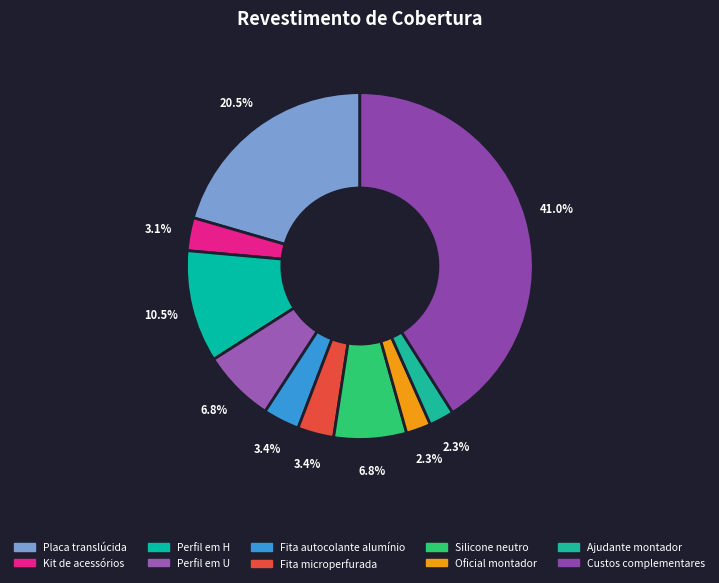

To the nearest percent, what is the difference between the largest and smallest slice percentages?

39%